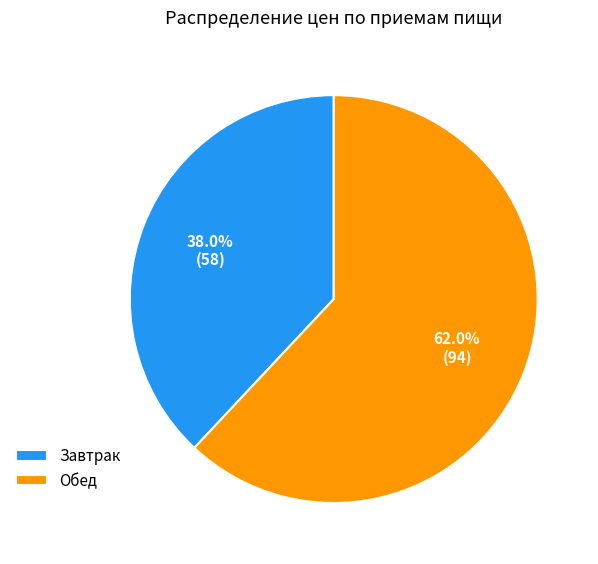

To the nearest percent, what portion does Завтрак represent?

38%